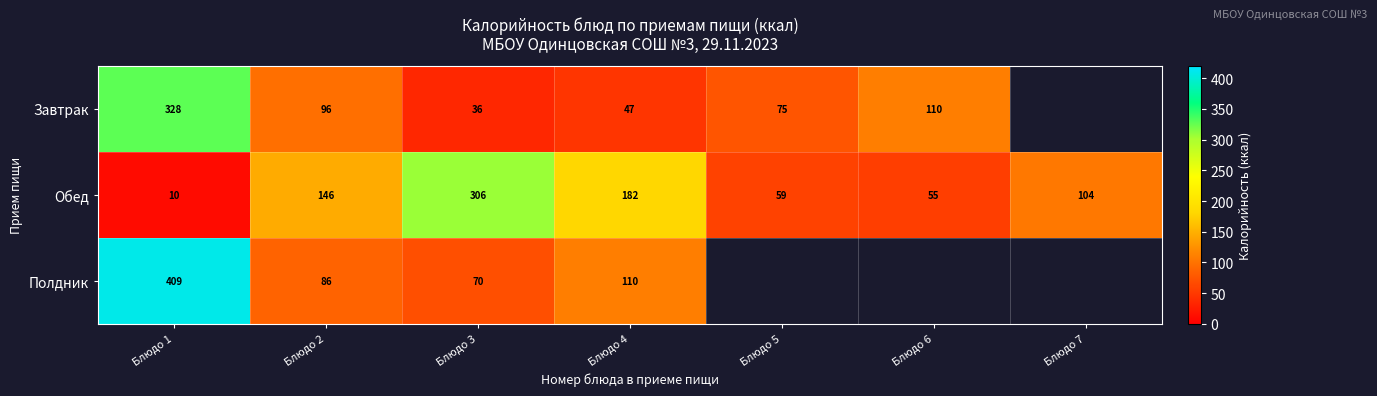

At which category is the sum across all series the highest?

Блюдо 1